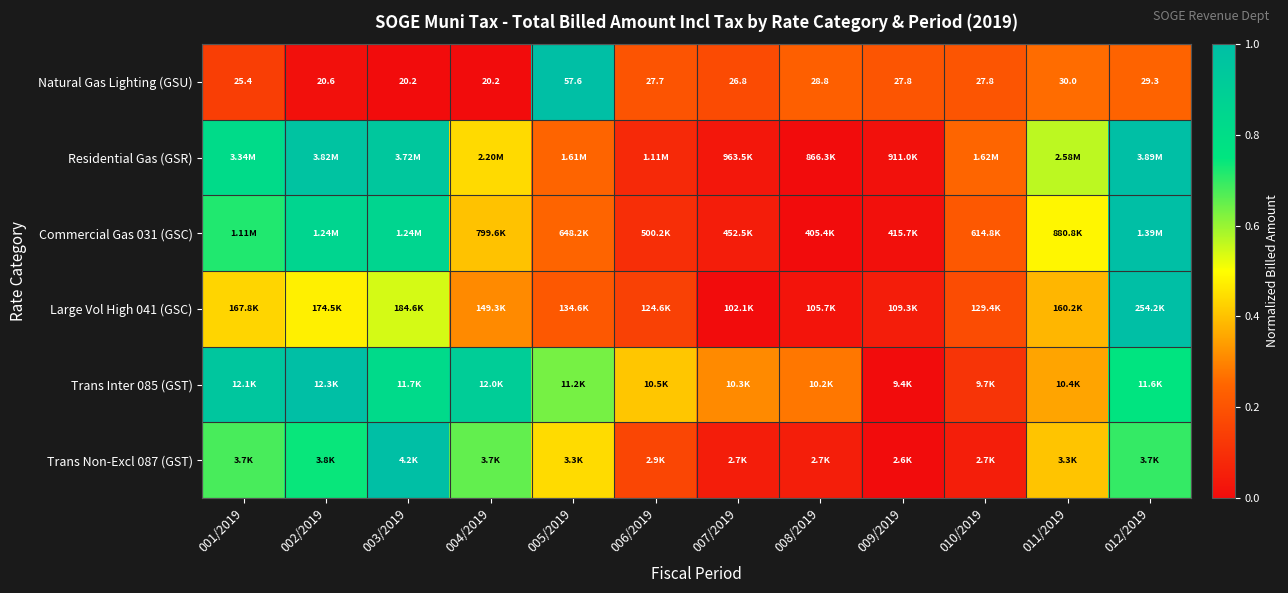

Which category has the highest value in the Natural Gas Lighting (GSU) series?

005/2019